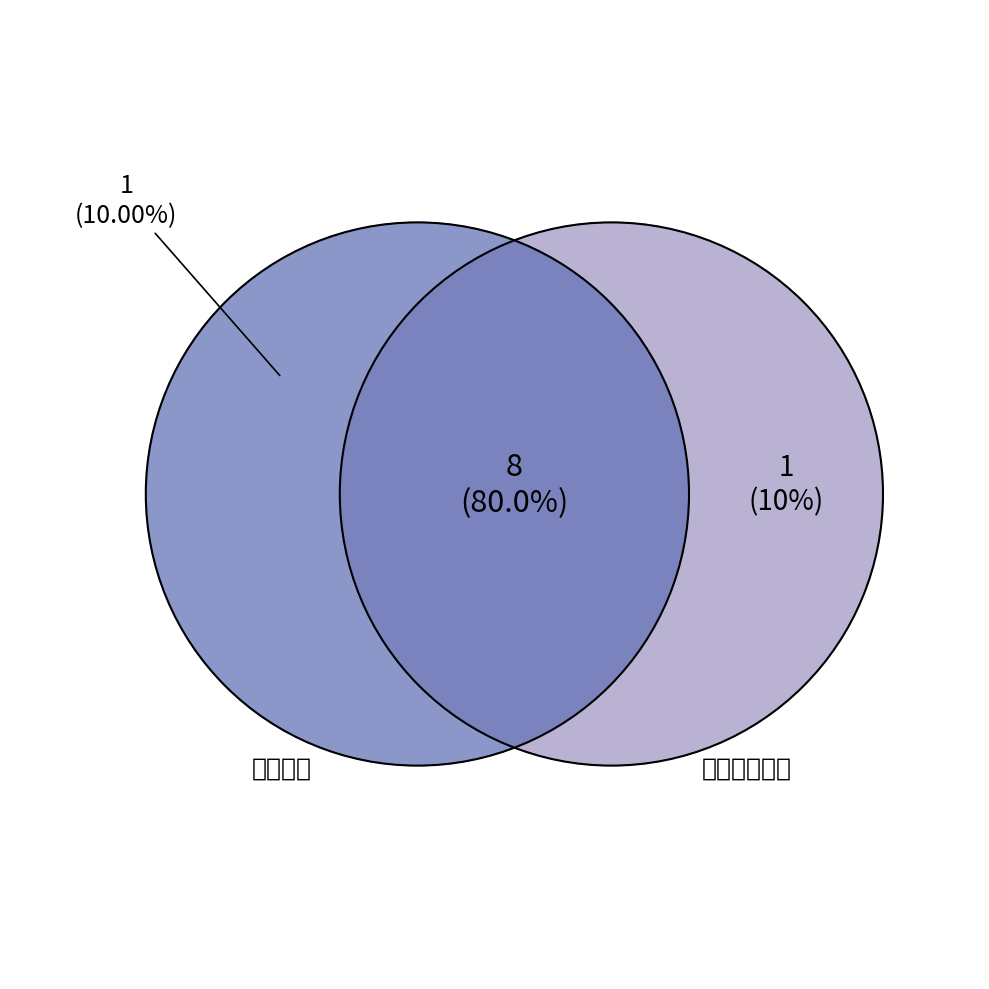

What percentage is the 科普活动 slice, to the nearest percent?

90%